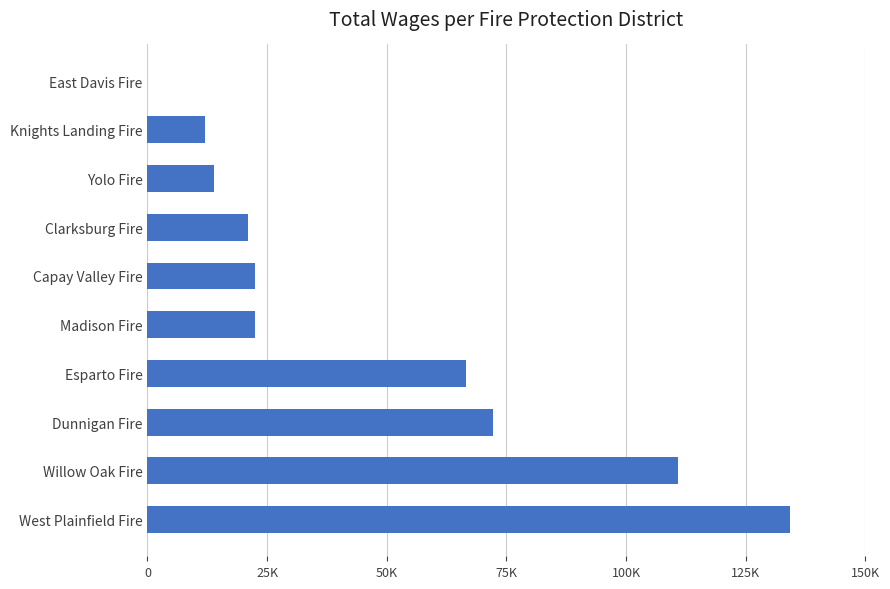

Does the chart contain stacked bars?

No